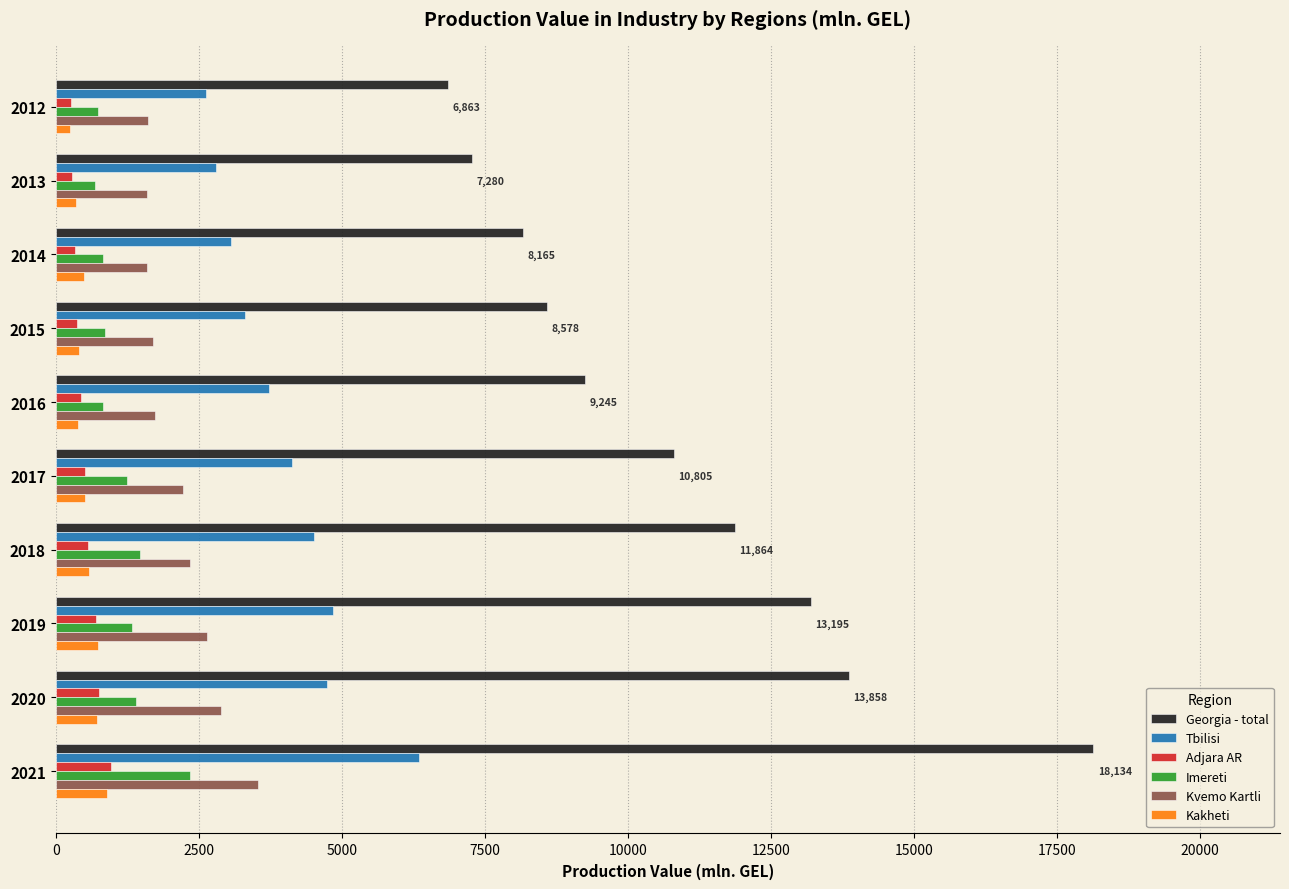

What is the minimum value for Adjara AR?

264.8